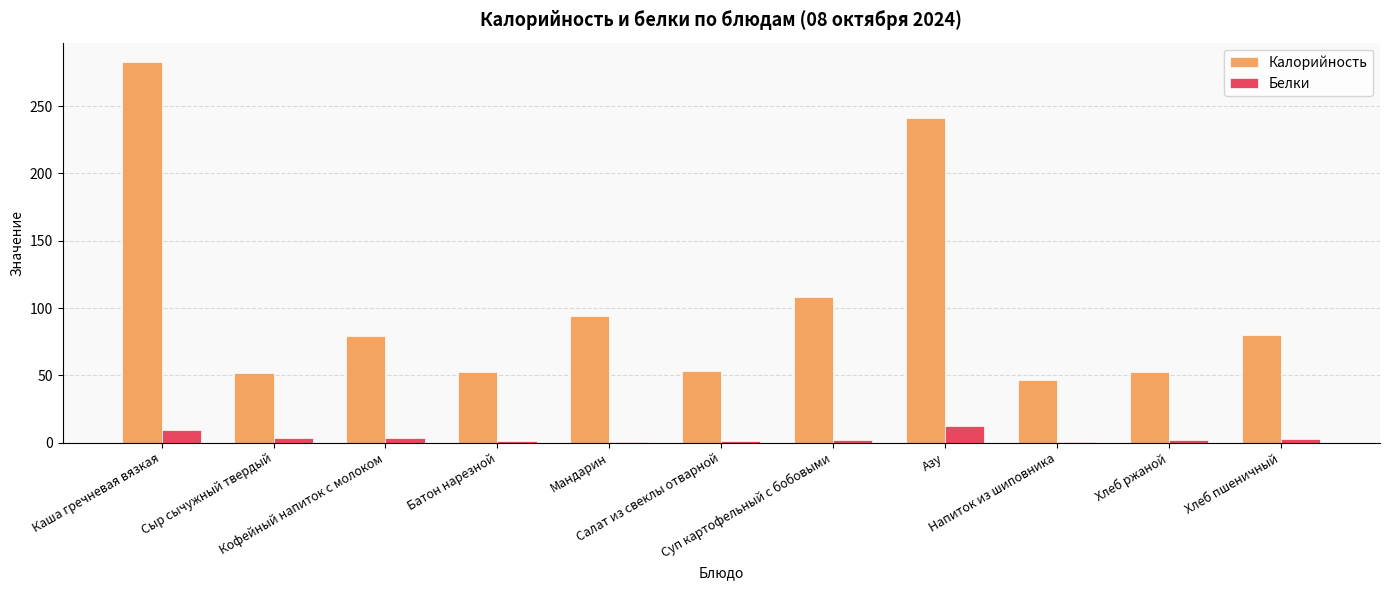

What is the difference between the Белки values at Мандарин and Салат из свеклы отварной?

0.1